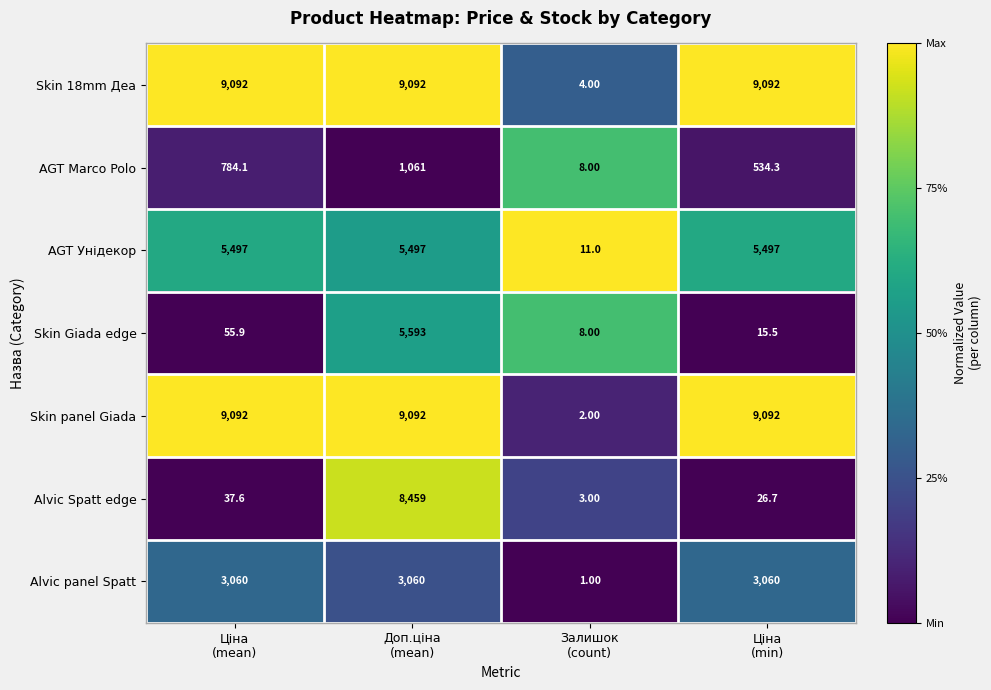

Which series has the largest range (max minus min)?

Skin panel Giada